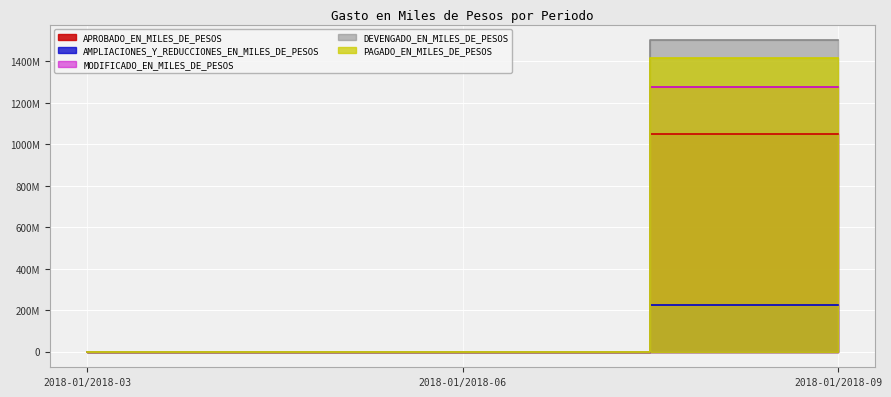

What is the value of the MODIFICADO_EN_MILES_DE_PESOS point at the 2nd from the left?

754501.4